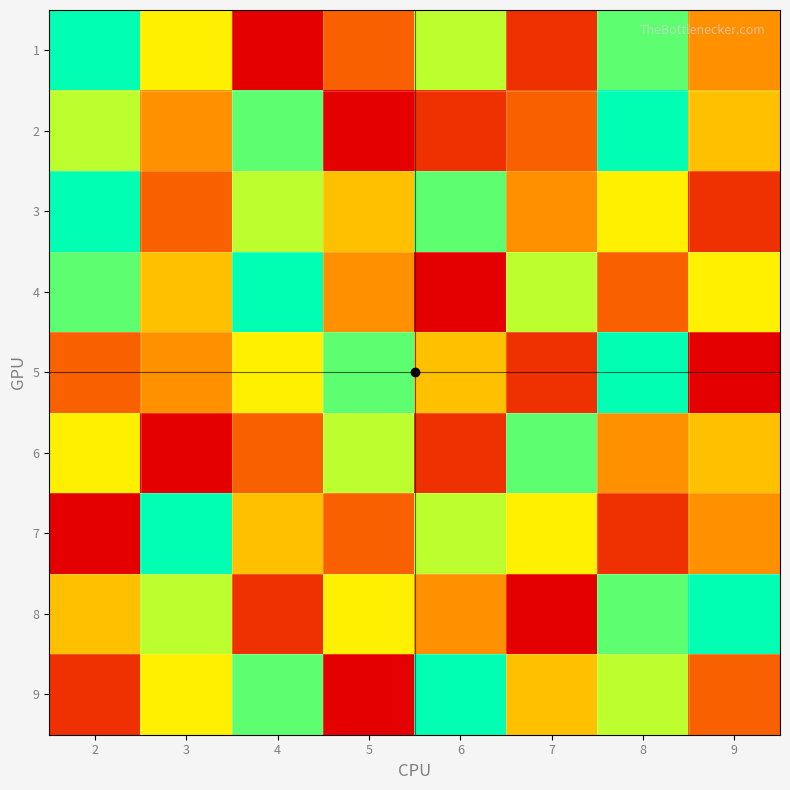

Reading left to right, list all the values displayed in this chart.

1: 2=9	3=6	4=1	5=3	6=7	7=2	8=8	9=4
2: 2=7	3=4	4=8	5=1	6=2	7=3	8=9	9=5
3: 2=9	3=3	4=7	5=5	6=8	7=4	8=6	9=2
4: 2=8	3=5	4=9	5=4	6=1	7=7	8=3	9=6
5: 2=3	3=4	4=6	5=8	6=5	7=2	8=9	9=1
6: 2=6	3=1	4=3	5=7	6=2	7=8	8=4	9=5
7: 2=1	3=9	4=5	5=3	6=7	7=6	8=2	9=4
8: 2=5	3=7	4=2	5=6	6=4	7=1	8=8	9=9
9: 2=2	3=6	4=8	5=1	6=9	7=5	8=7	9=3